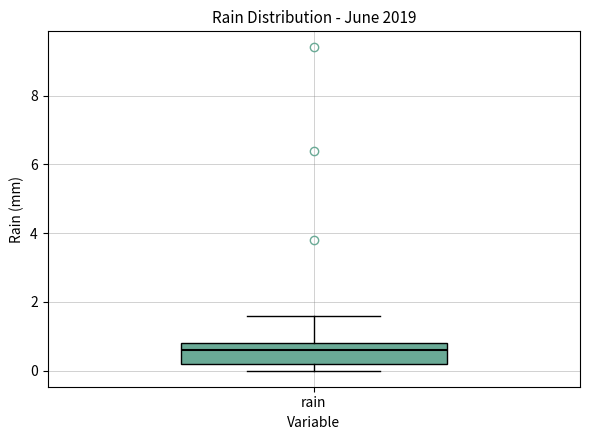

Transcribe this box plot: give where the median line is, the range the box spans, and where the two whiskers end, as read against the y-axis. The values are not printed on the chart, so give them approximately, as read against the axis.

median 0.6, box 0.2 to 0.8, whiskers 0.0 to 1.6